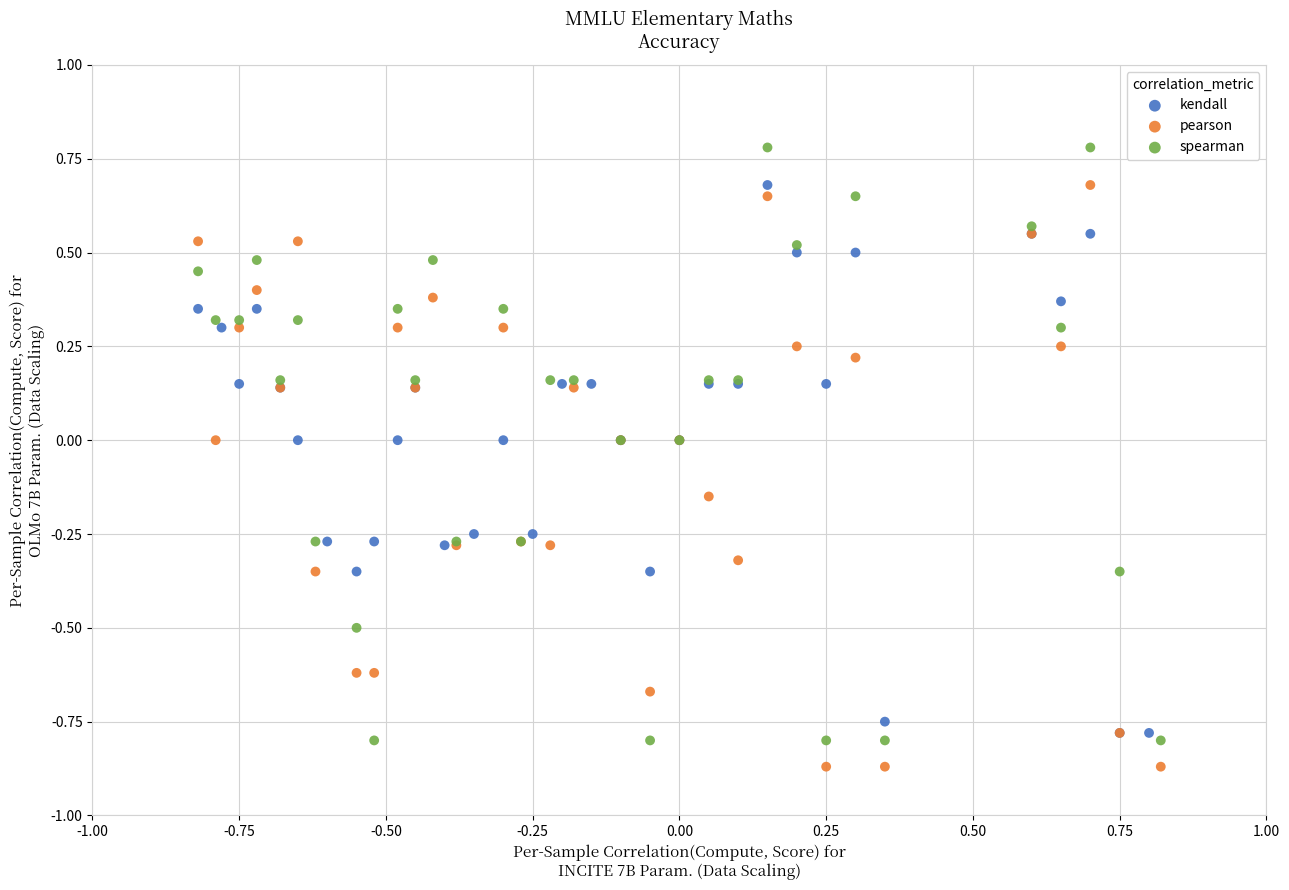

Which series contains the highest Y value?

spearman